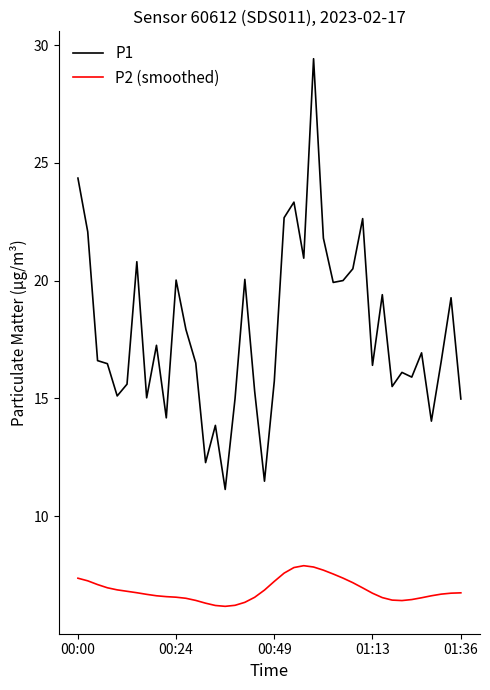

What is the difference between the second highest and minimum values in the P1 series?

13.2